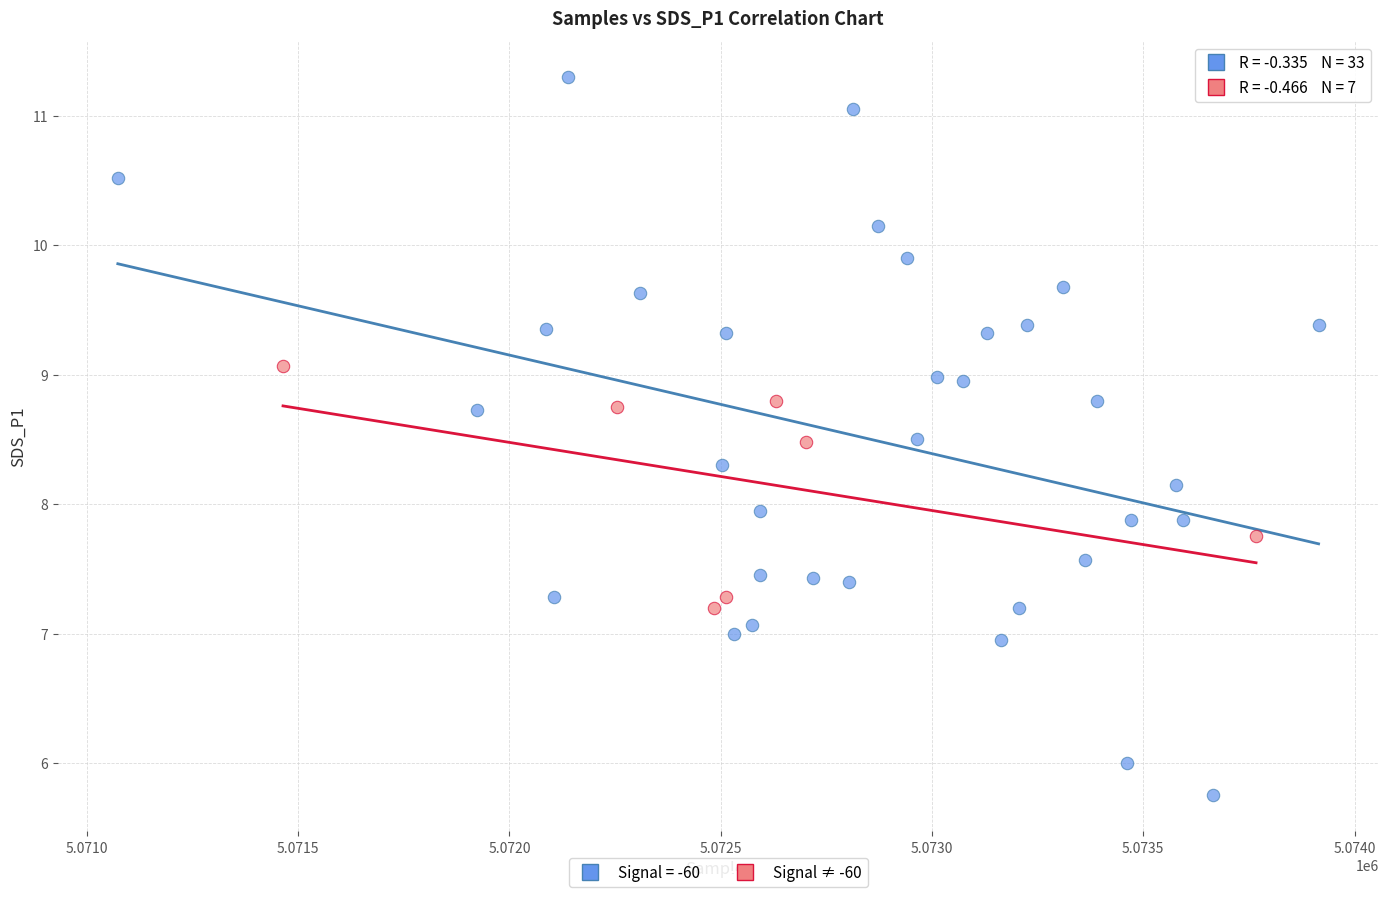

Which series reaches the maximum Y coordinate?

Signal = -60